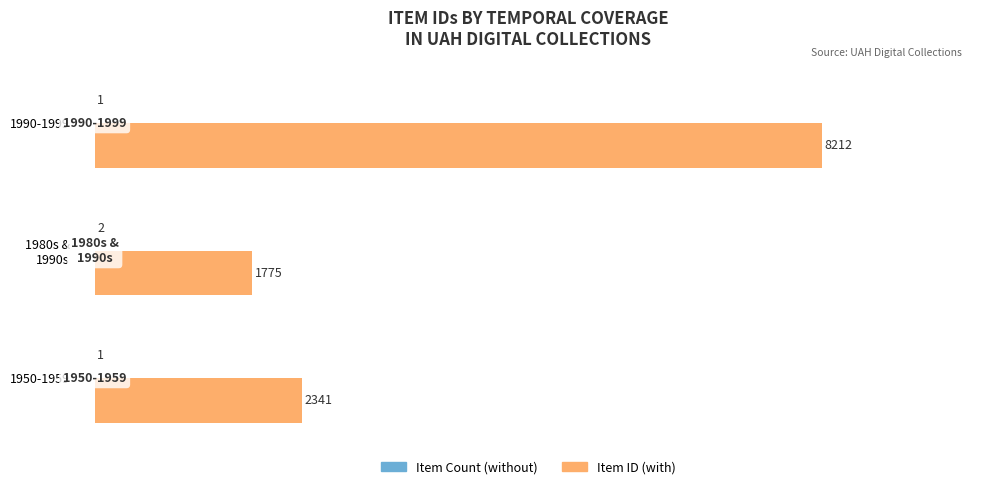

At which category is the sum across all series the highest?

1990-1999